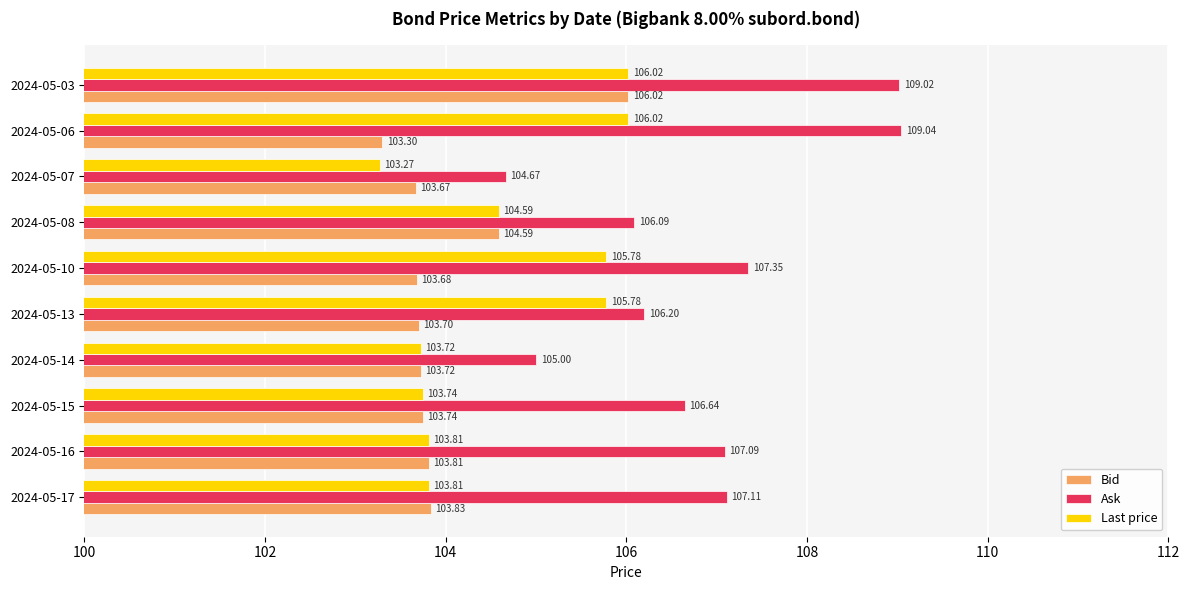

At which category is the sum across all series the highest?

2024-05-03